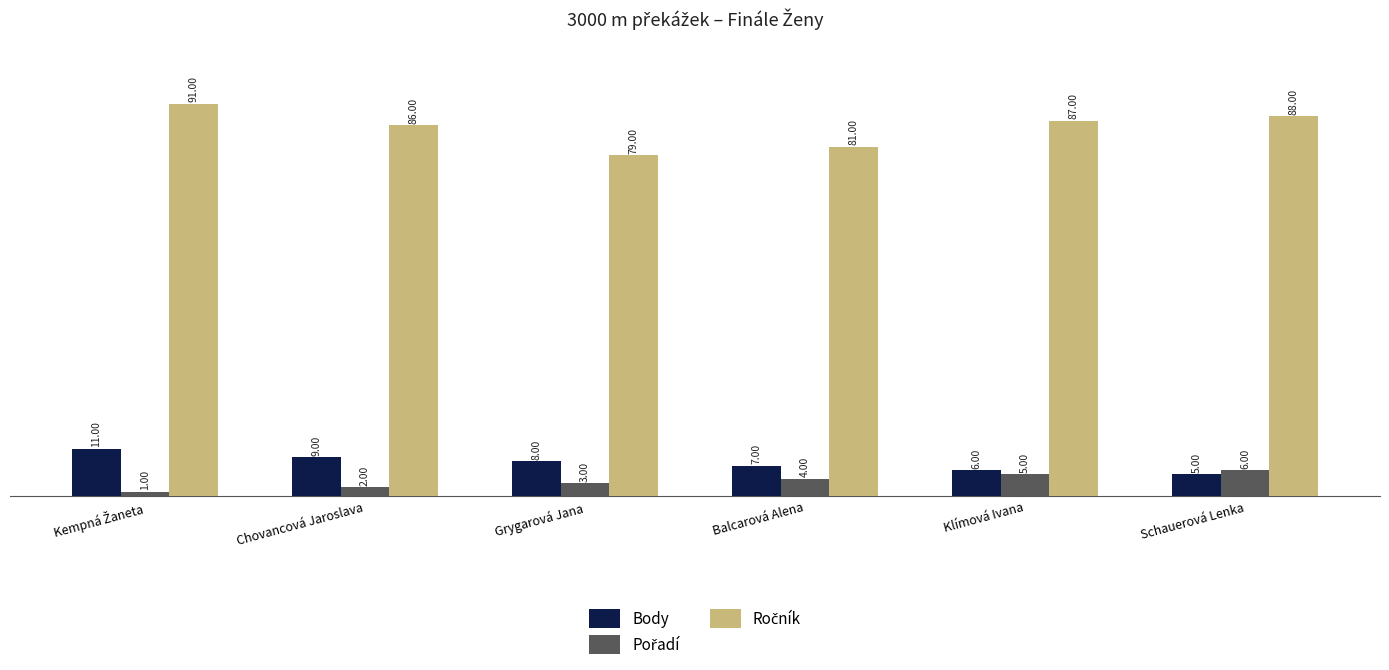

At which label is Body closest to 8?

Grygarová Jana